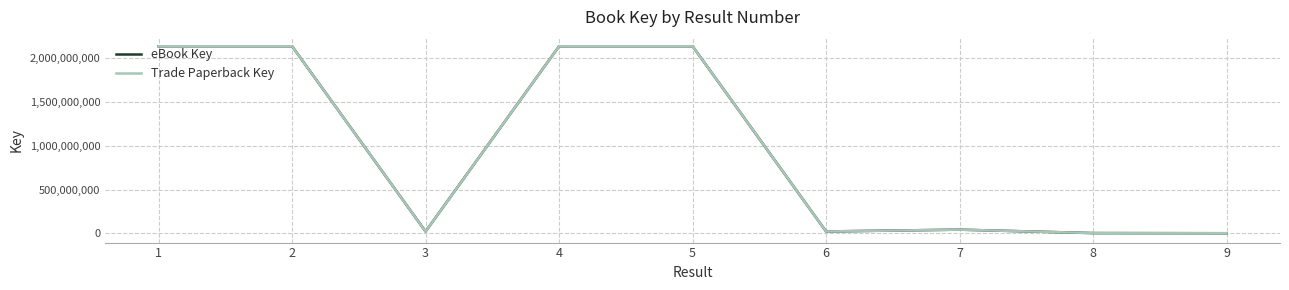

Is this an area chart (filled region under the line)?

No